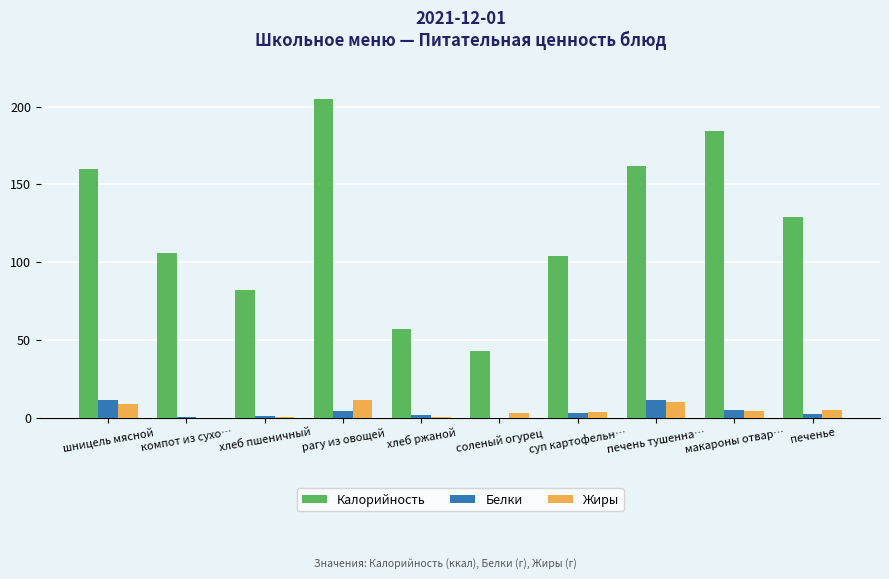

What is the total value across all series at суп картофельн…?

110.7